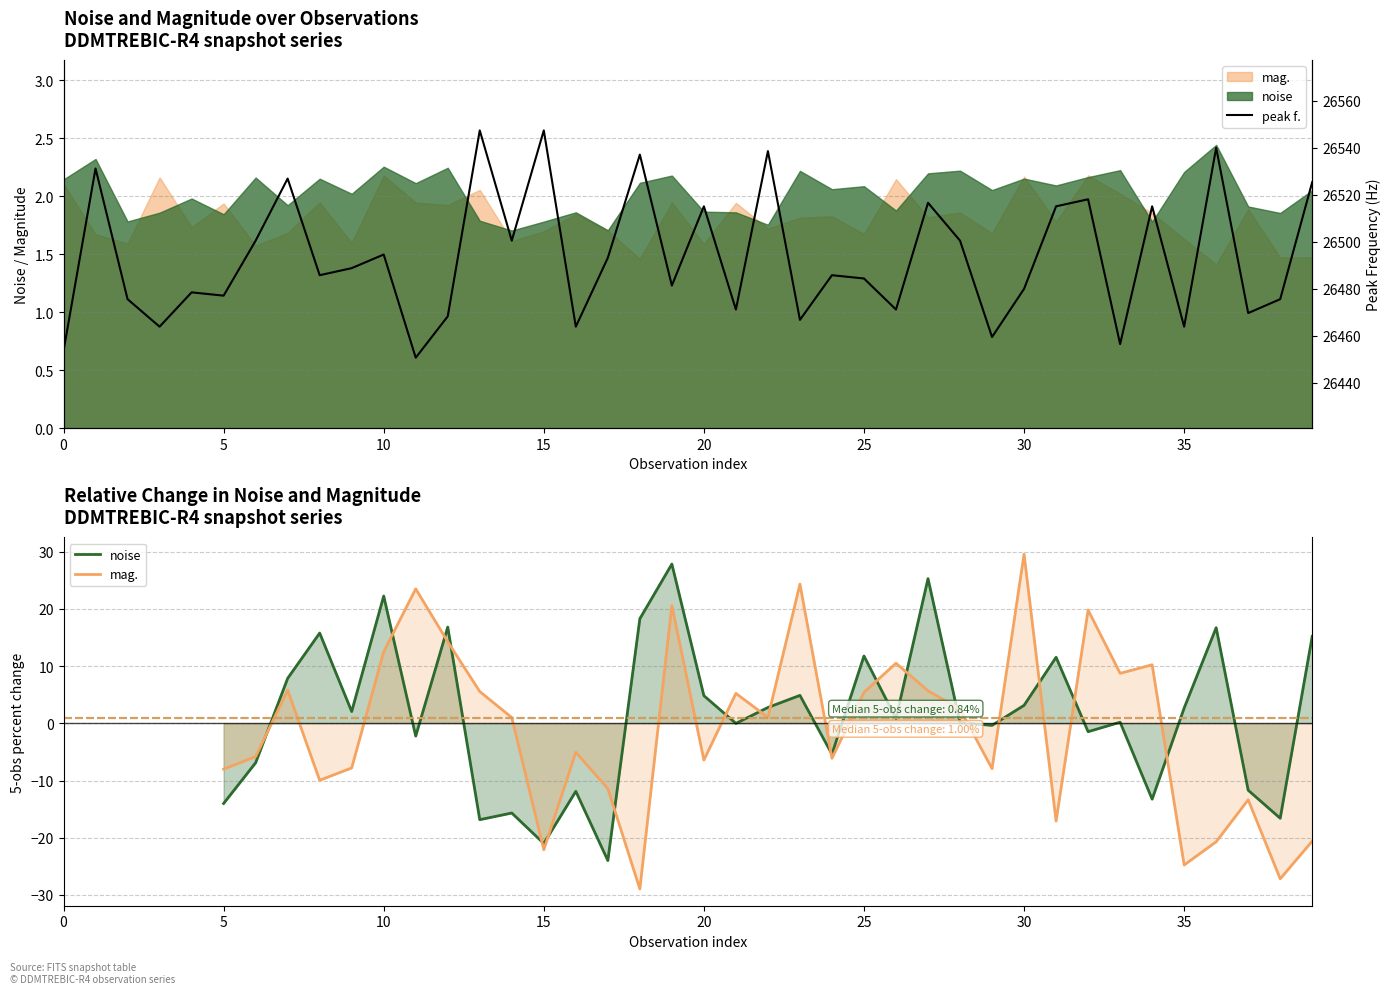

Is the value of mag. at 14 greater than the value of peak f. at 33?

No